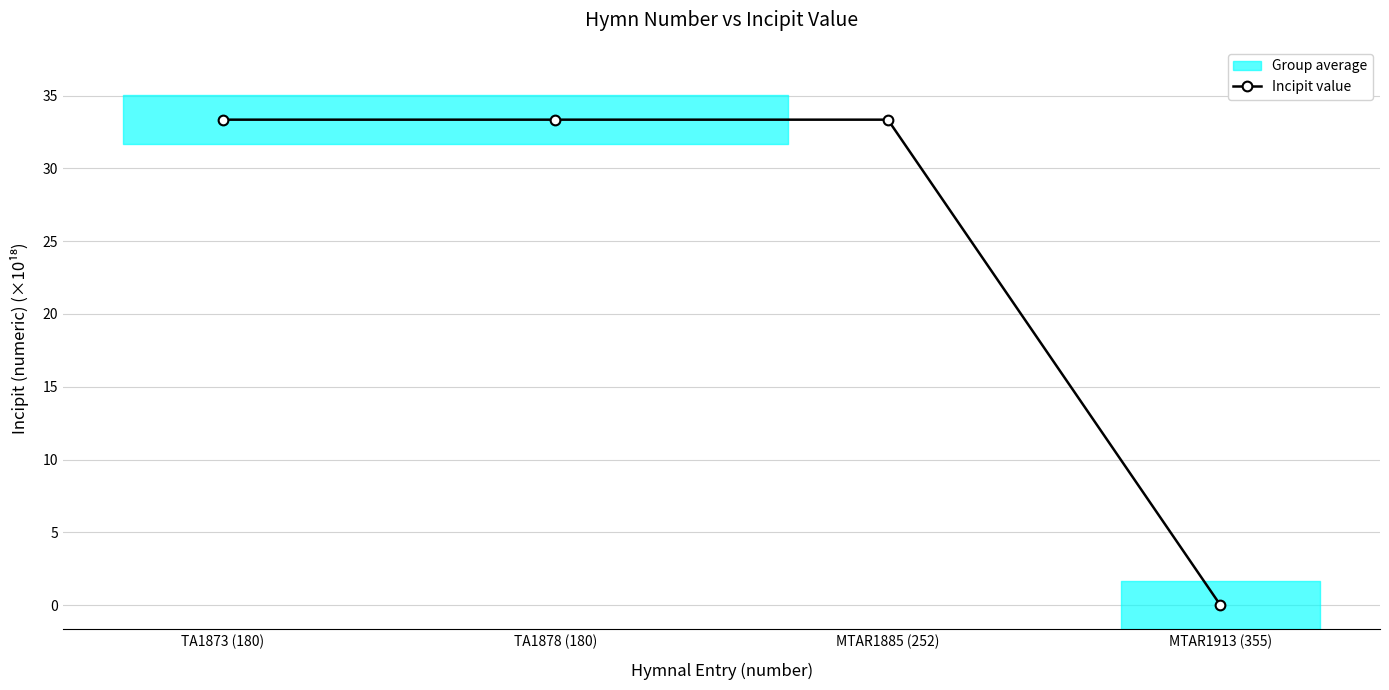

Reading left to right, list all the values displayed in this chart.

33.3	33.3	33.3	0.0